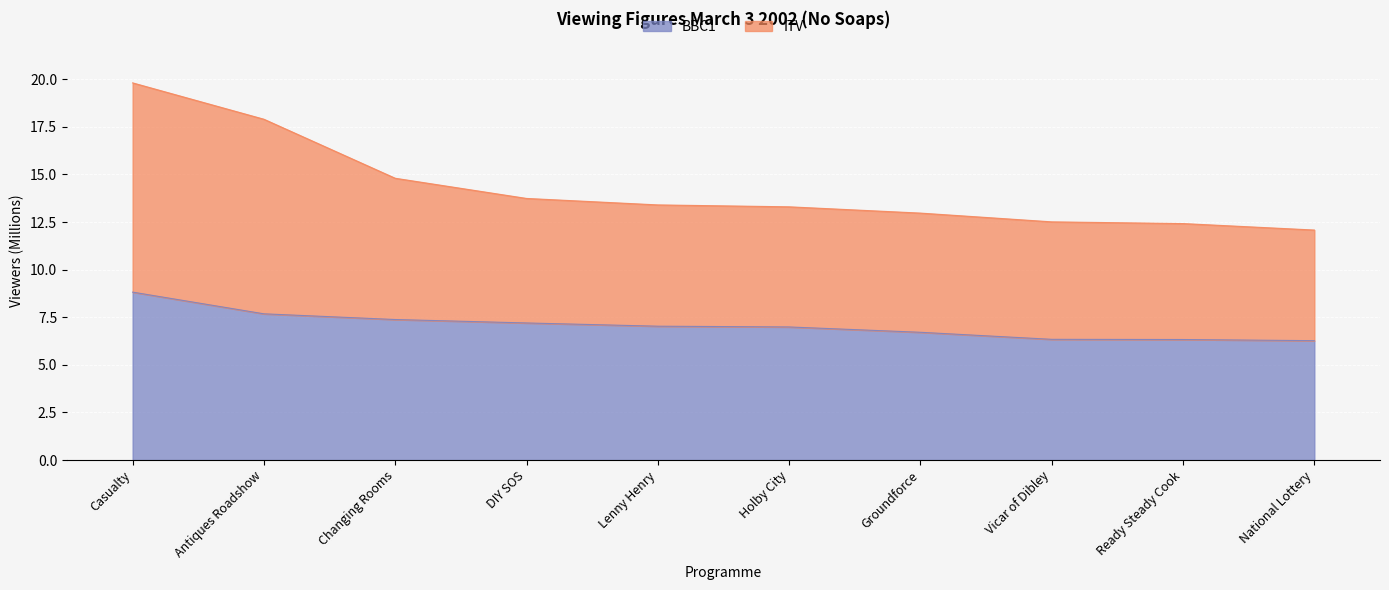

The value of BBC1 at Vicar of Dibley is 3.2. True or false?

False